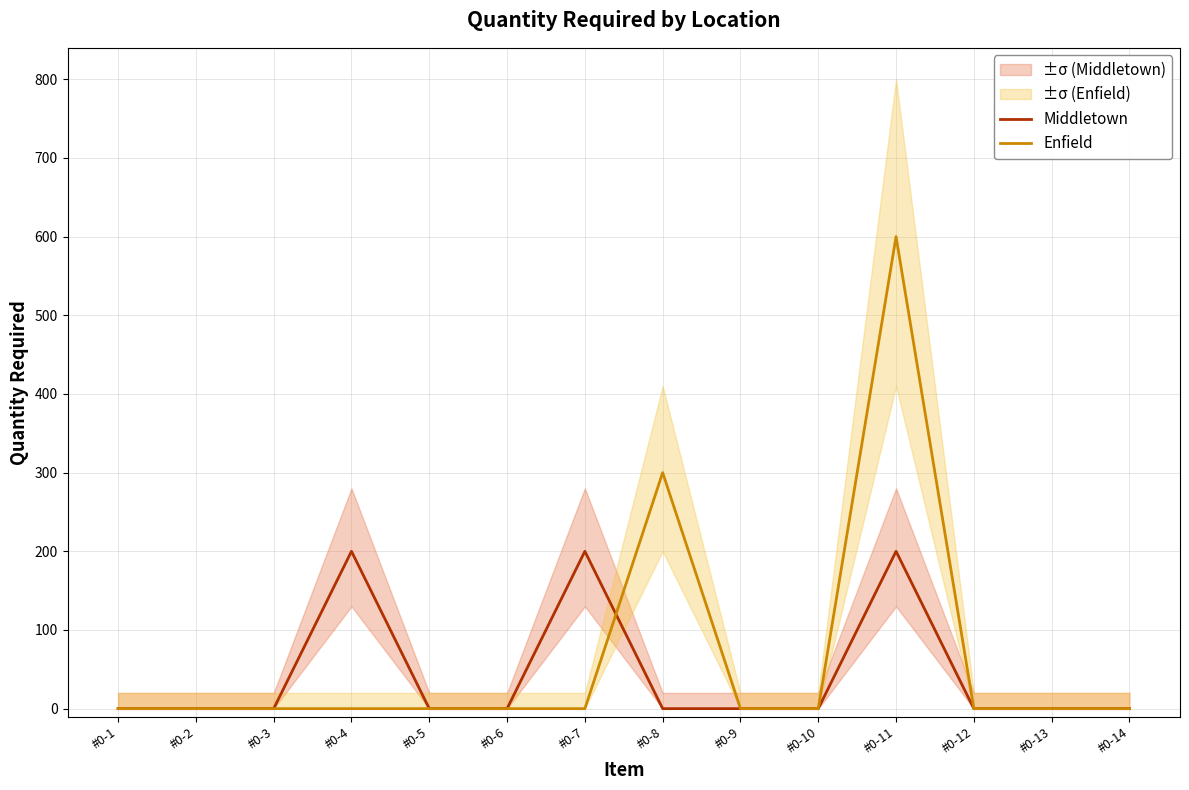

What is the total value across all series at #0-4?

200